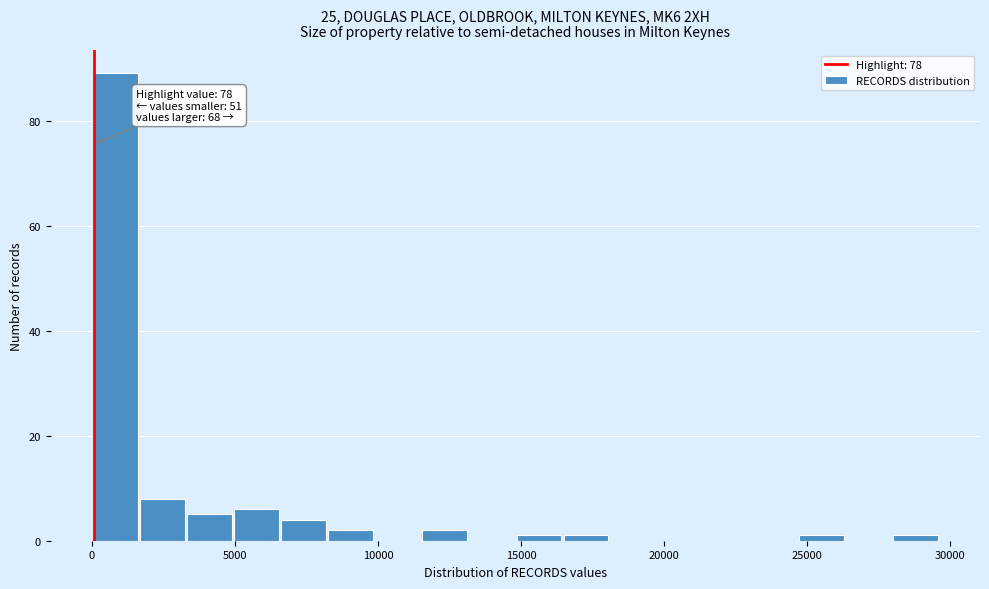

Read against the x-axis, roughly where is the centre of the tallest bar?

1000